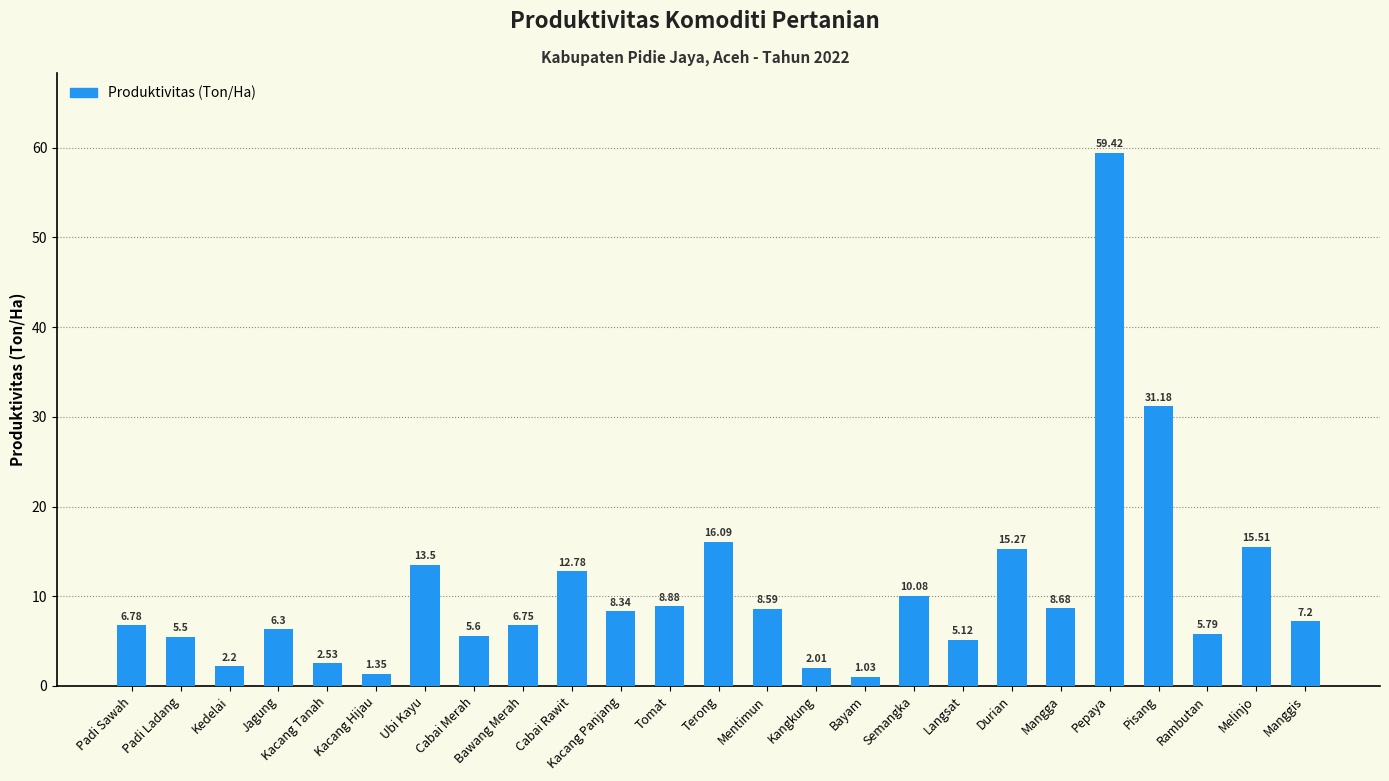

What is the greatest value displayed?

59.4